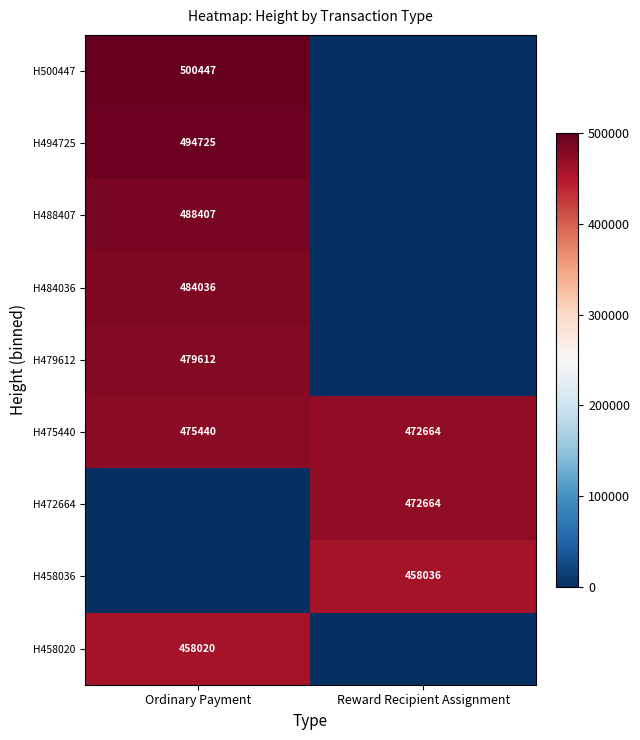

Is it true that H484036 equals 663235 at Ordinary Payment?

False